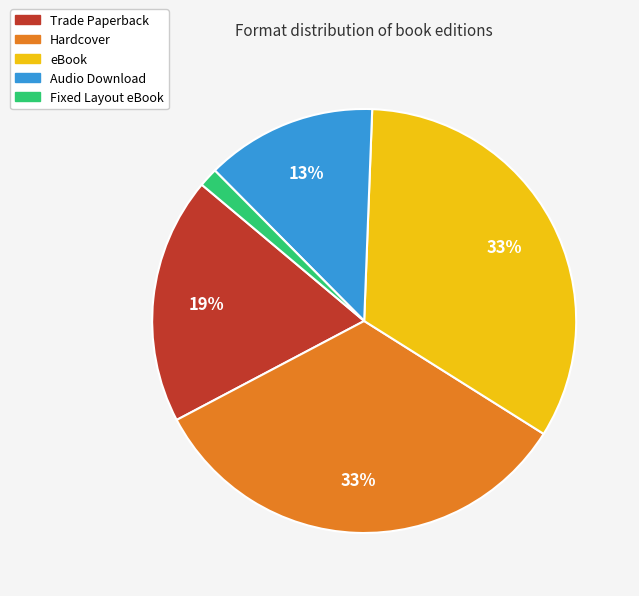

Is it true that Audio Download is 13% of the pie?

True